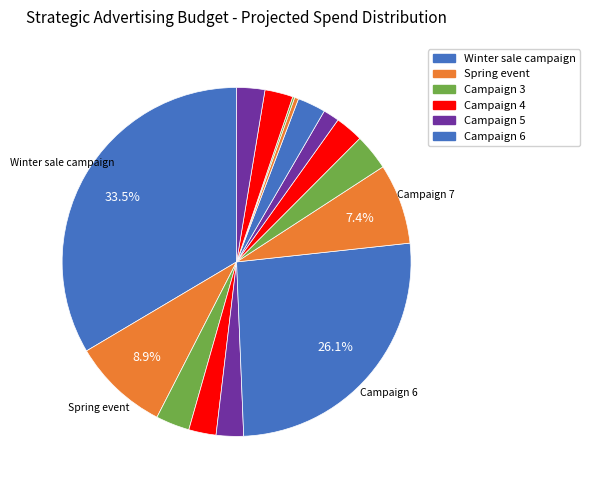

Does any single category account for the majority?

No